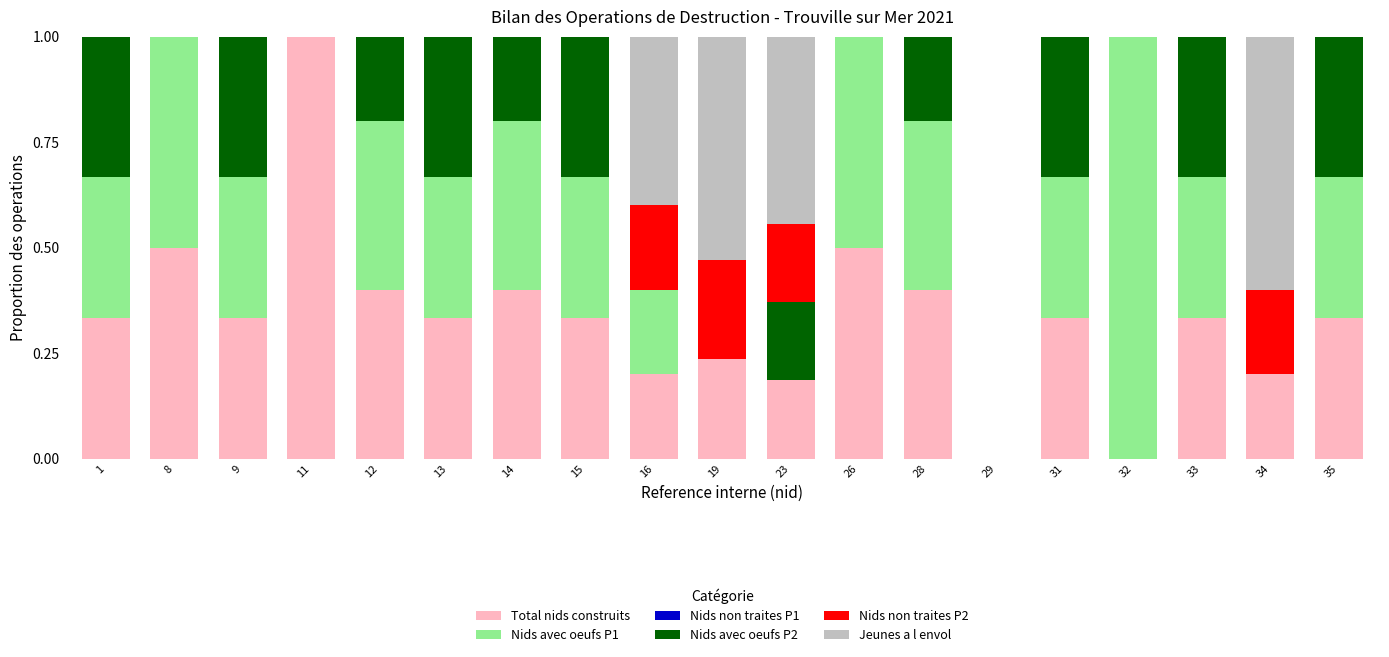

The Total nids construits series shows 0.2 at 19. True or false?

True